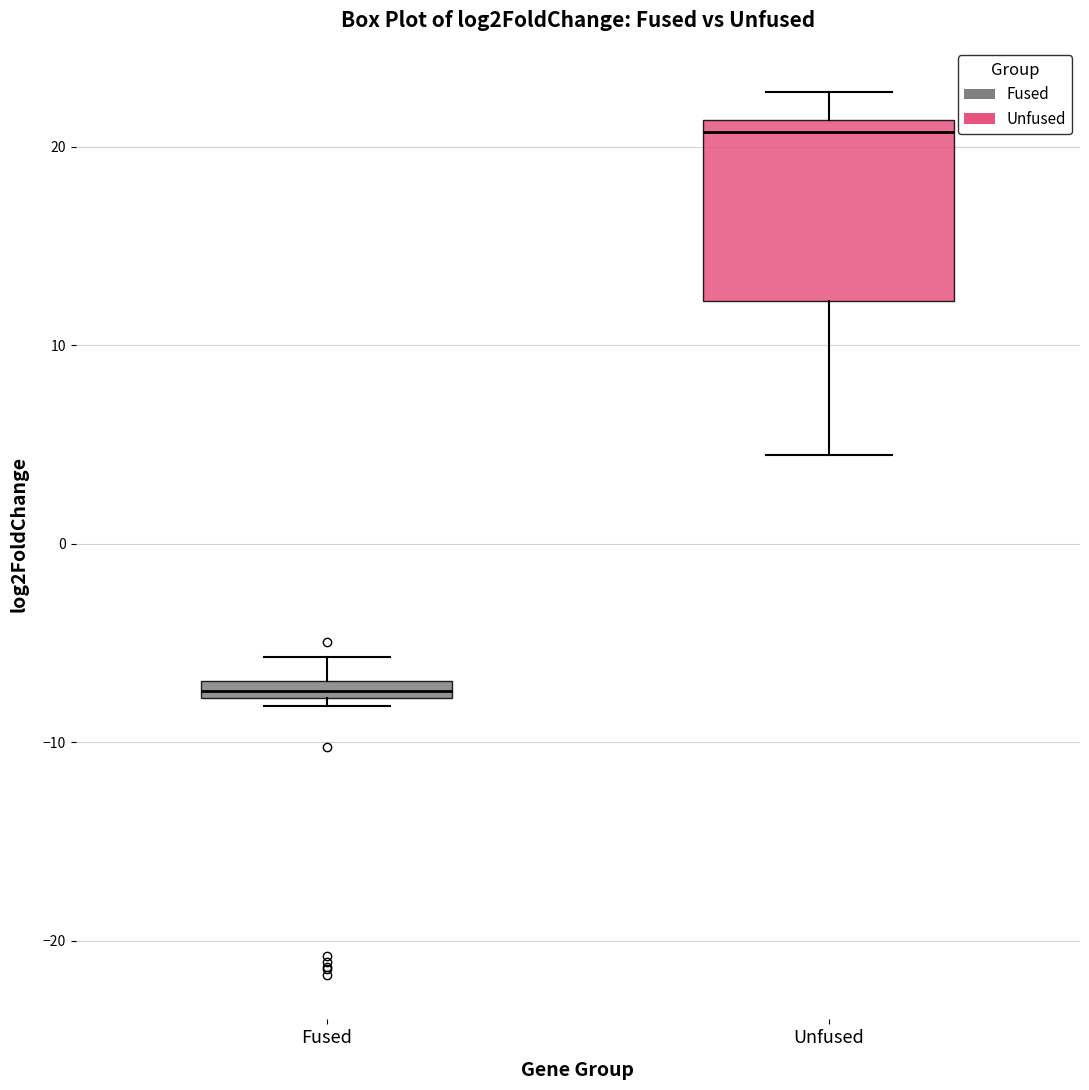

Which box is the tallest, from its lower edge to its upper edge?

Unfused